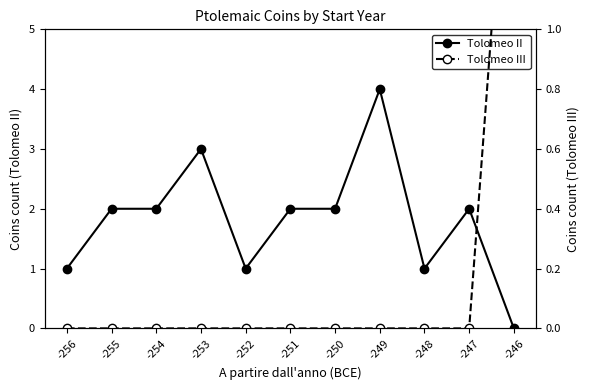

What is the maximum value for Tolomeo II?

4